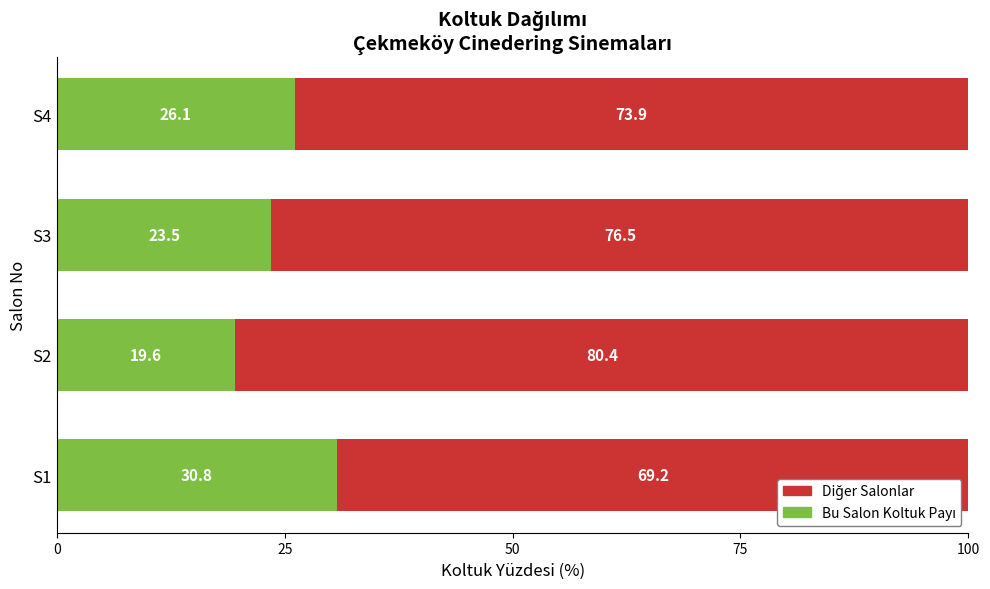

What is the total value across all series at S4?

100.0